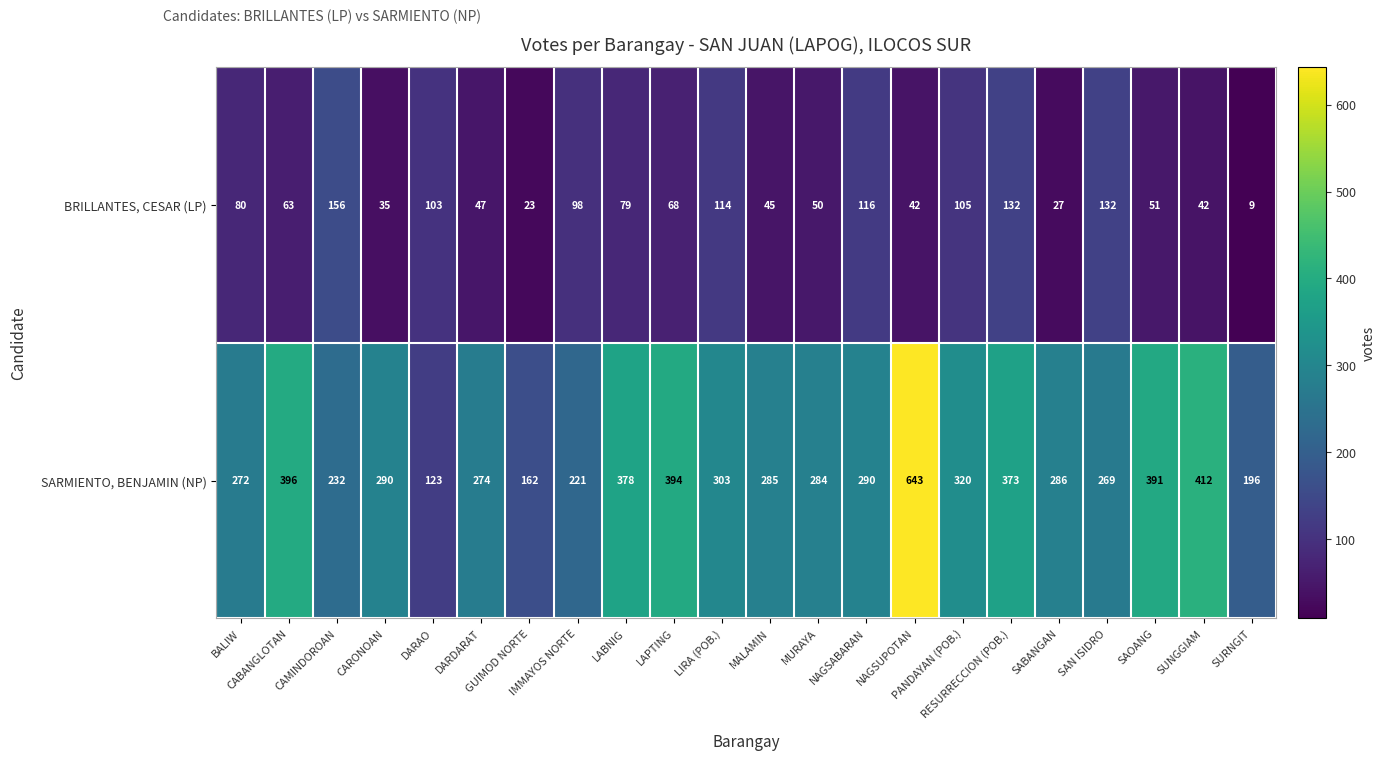

Rank the series at RESURRECCION (POB.) from lowest to highest value.

BRILLANTES, CESAR (LP), SARMIENTO, BENJAMIN (NP)